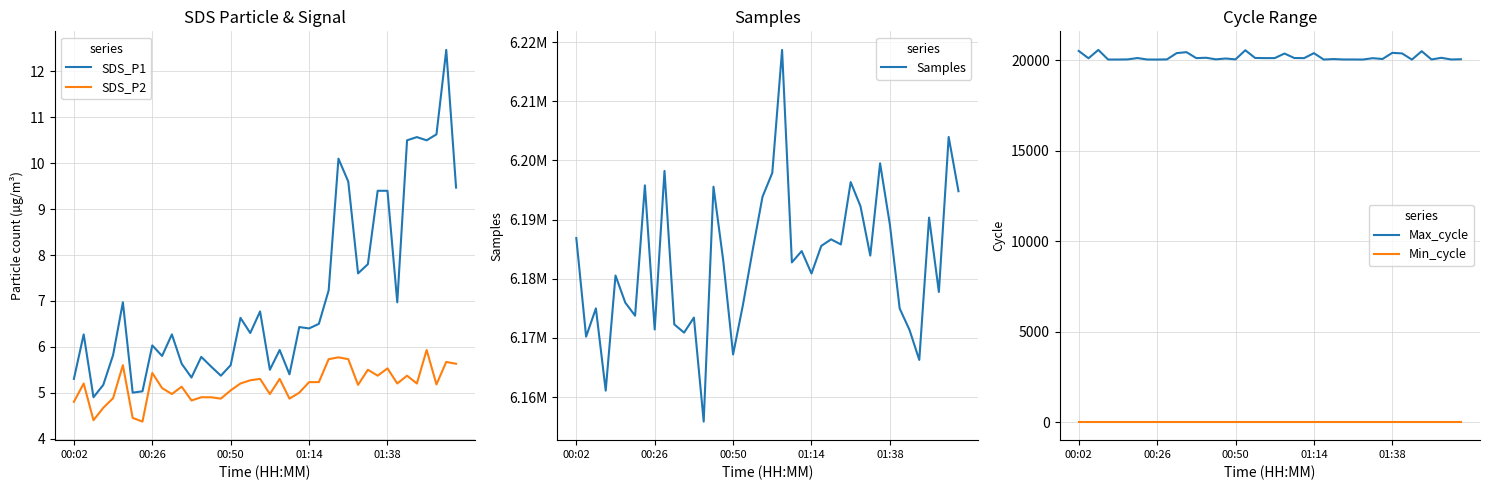

How many data points does each series have?

40